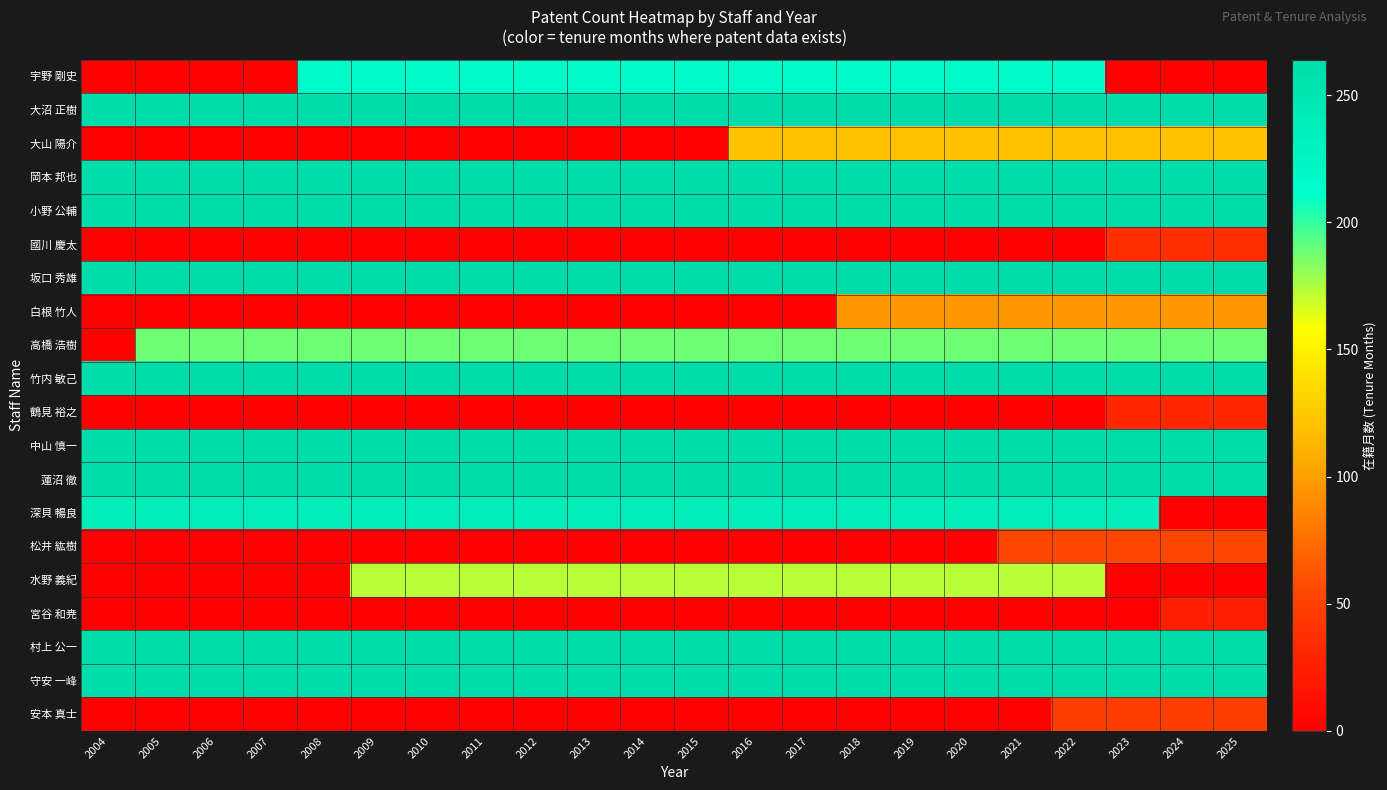

List the series in order of their peak value, lowest first.

宮谷 和尭, 鶴見 裕之, 國川 慶太, 安本 真士, 松井 紘樹, 白根 竹人, 大山 陽介, 水野 義紀, 高橋 浩樹, 宇野 剛史, 深貝 暢良, 大沼 正樹, 岡本 邦也, 小野 公輔, 坂口 秀雄, 竹内 敏己, 中山 慎一, 蓮沼 徹, 村上 公一, 守安 一峰